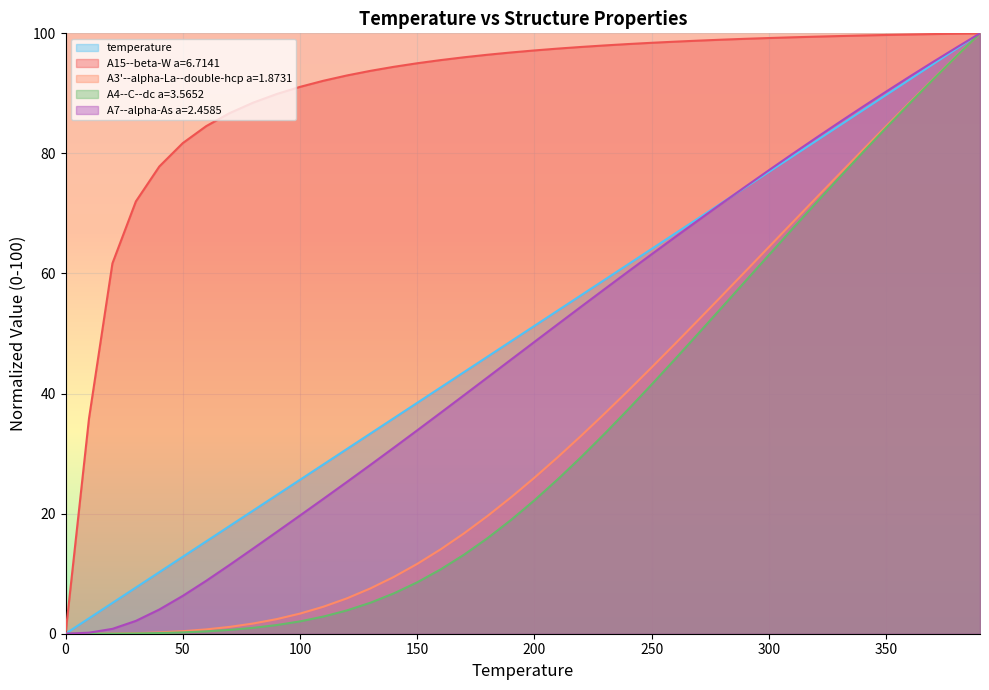

What is the difference between the highest and lowest values at 160?

84.8